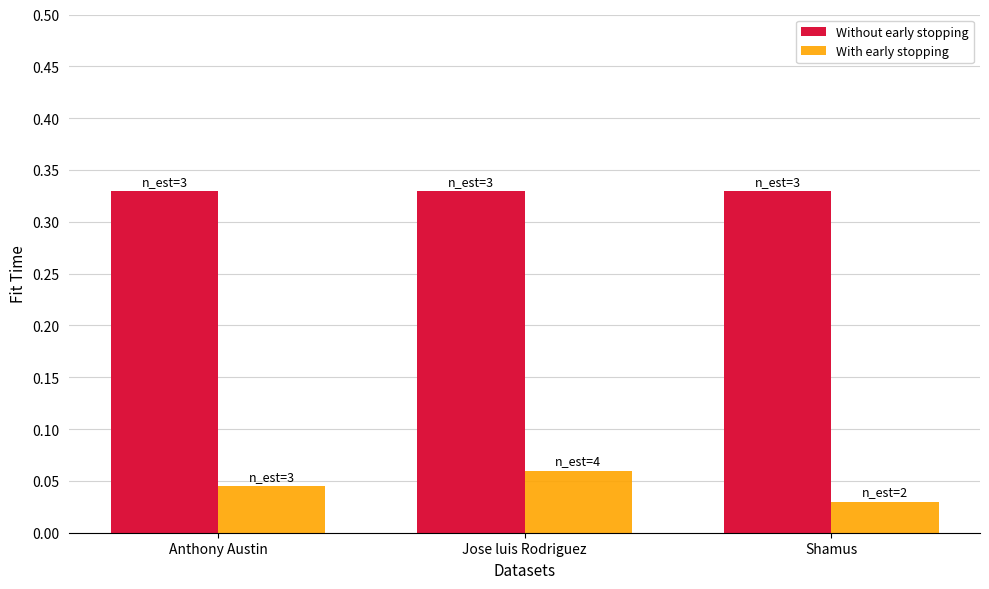

Are the bars grouped side by side (vs. stacked)?

Yes